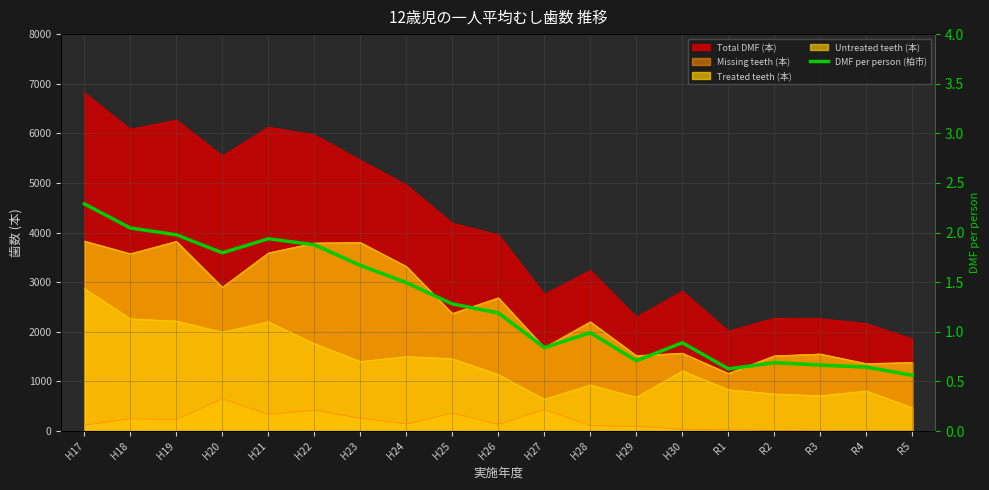

Which label corresponds to the largest value in the chart?

H17